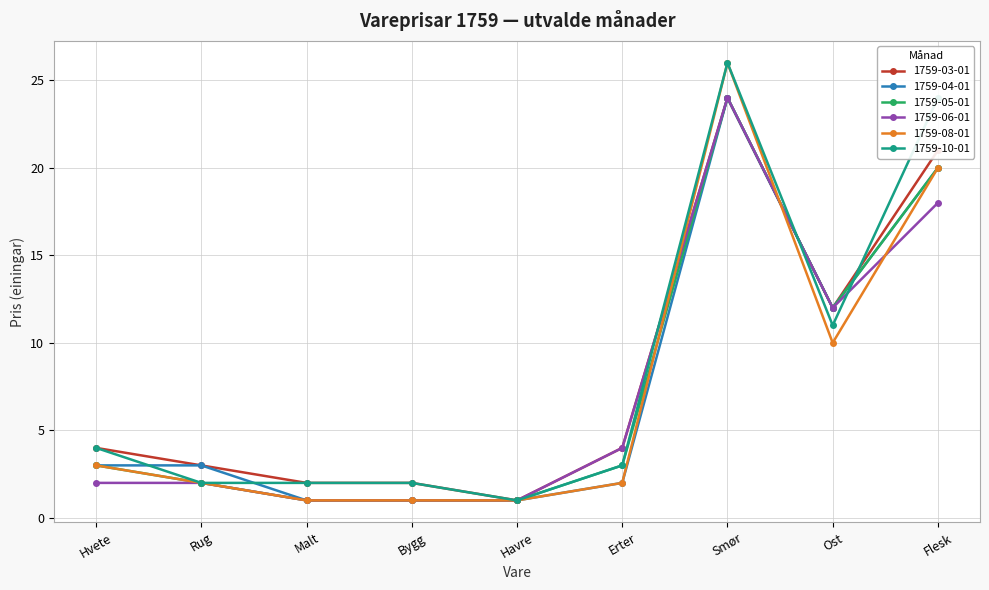

What is the spread (max minus min) of values at Erter?

2